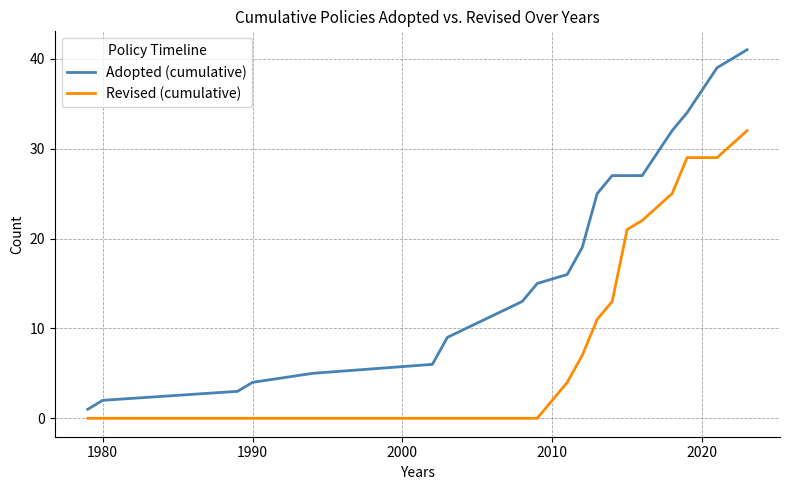

What is the maximum value for Revised (cumulative)?

32